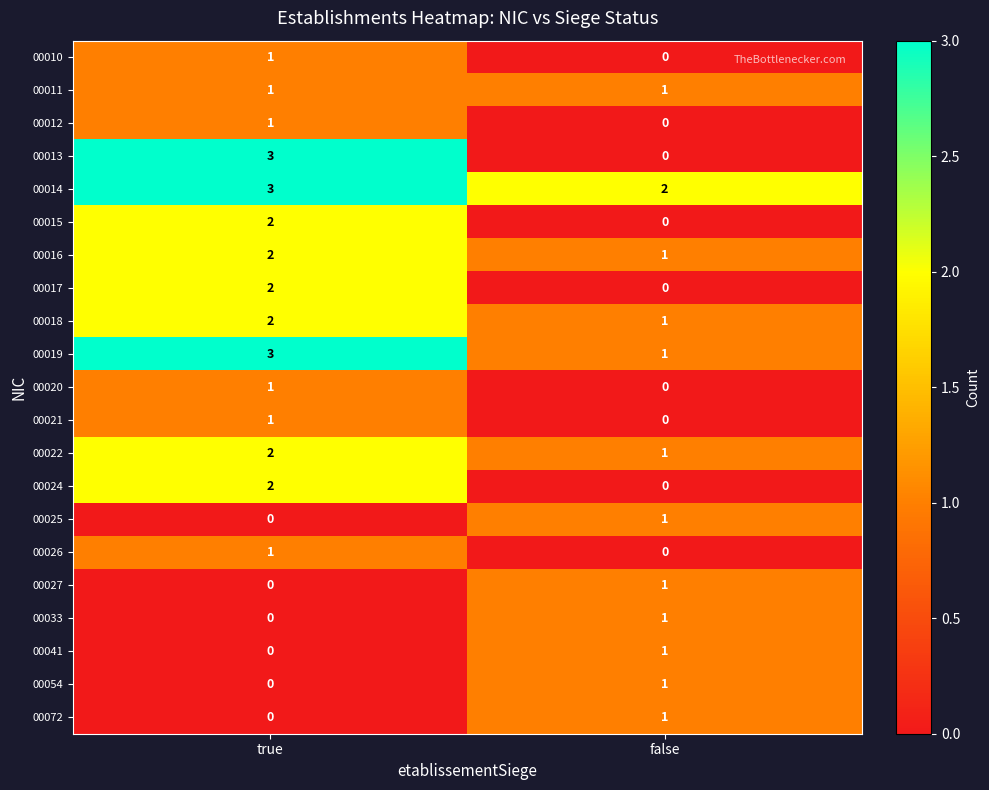

Count the number of categories in the chart.

2